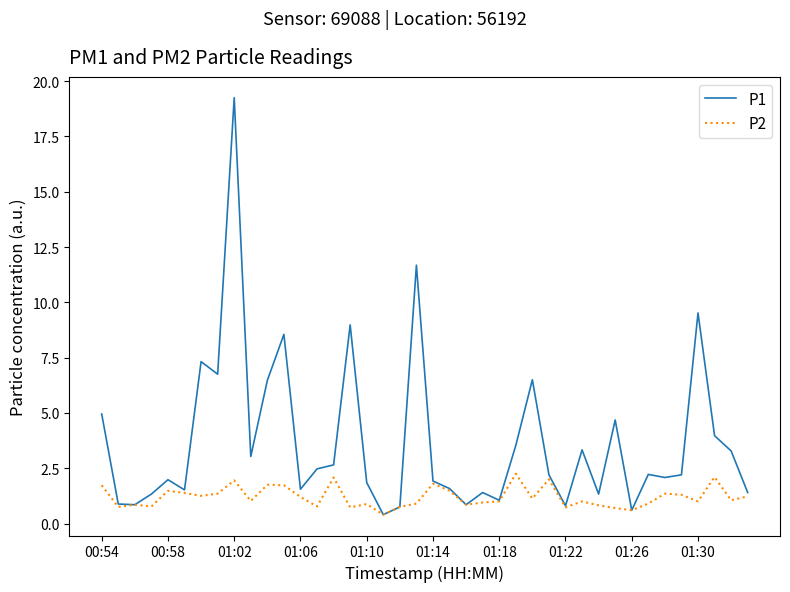

Rank the series by their average value, from lowest to highest.

P2, P1